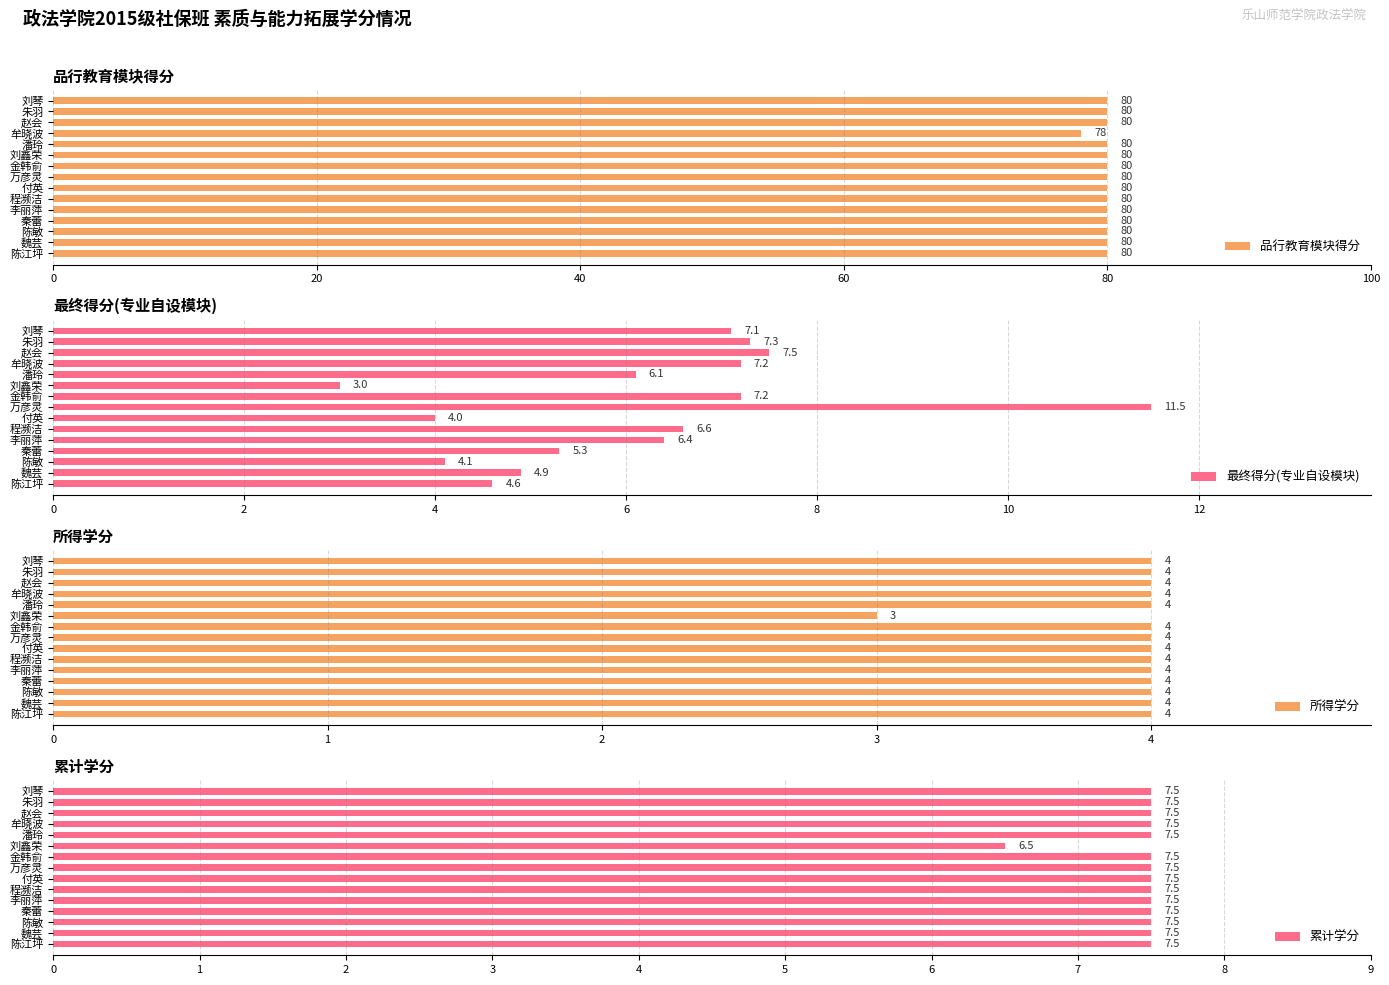

What is the sum of the 品行教育模块得分 values at 朱羽 and 付英?

160